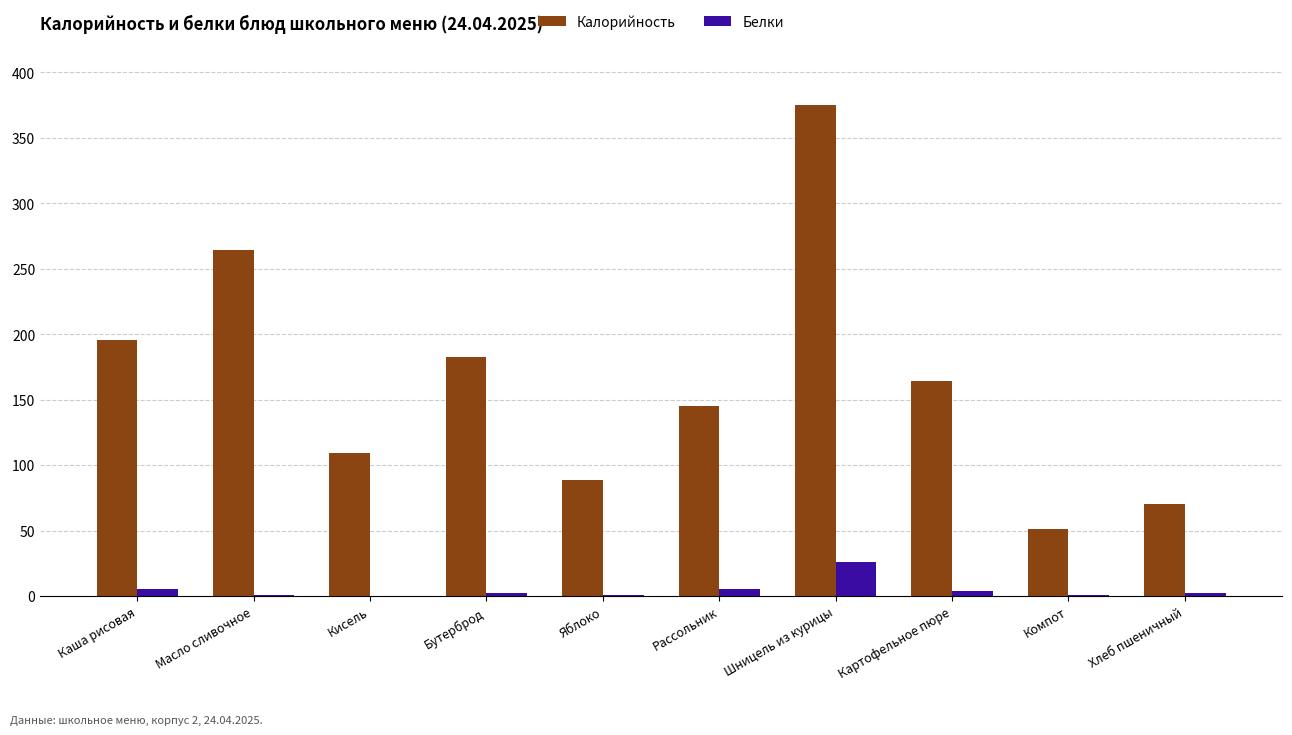

What is the maximum value for Калорийность?

375.0